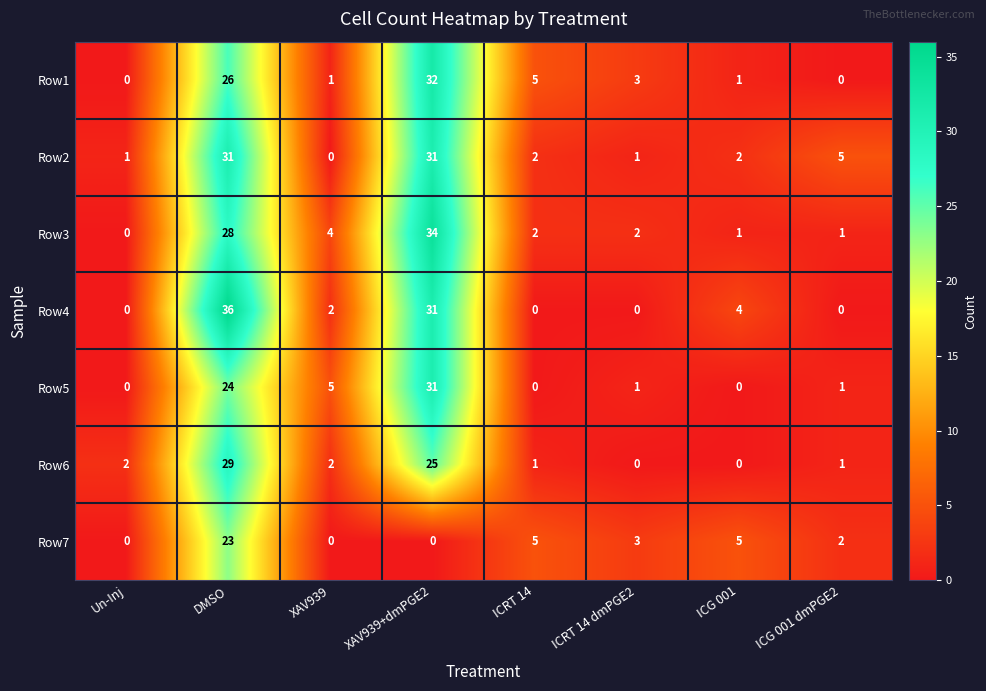

Is it true that Row3 equals 19 at DMSO?

False